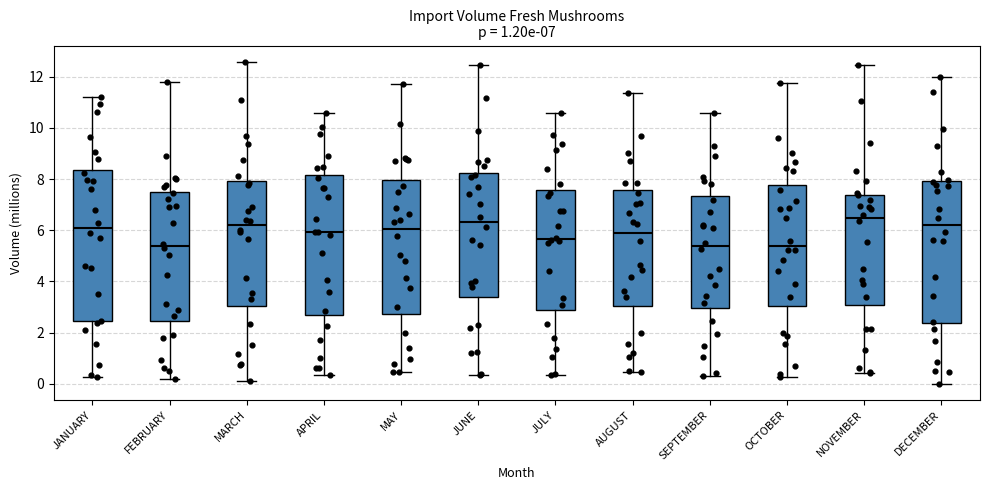

Which box is the tallest, from its lower edge to its upper edge?

JANUARY